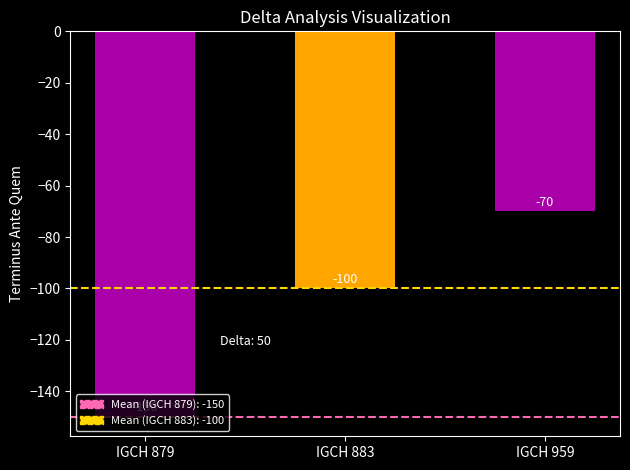

How many data points are above -100?

1